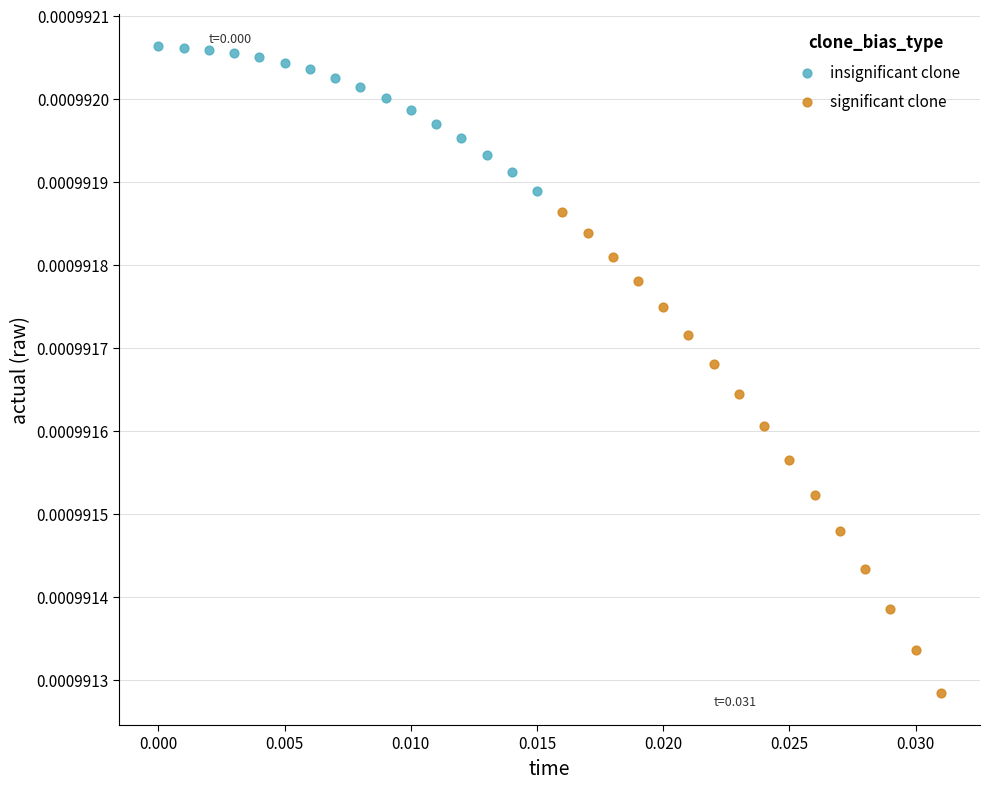

Which series contains the lowest Y value?

significant clone